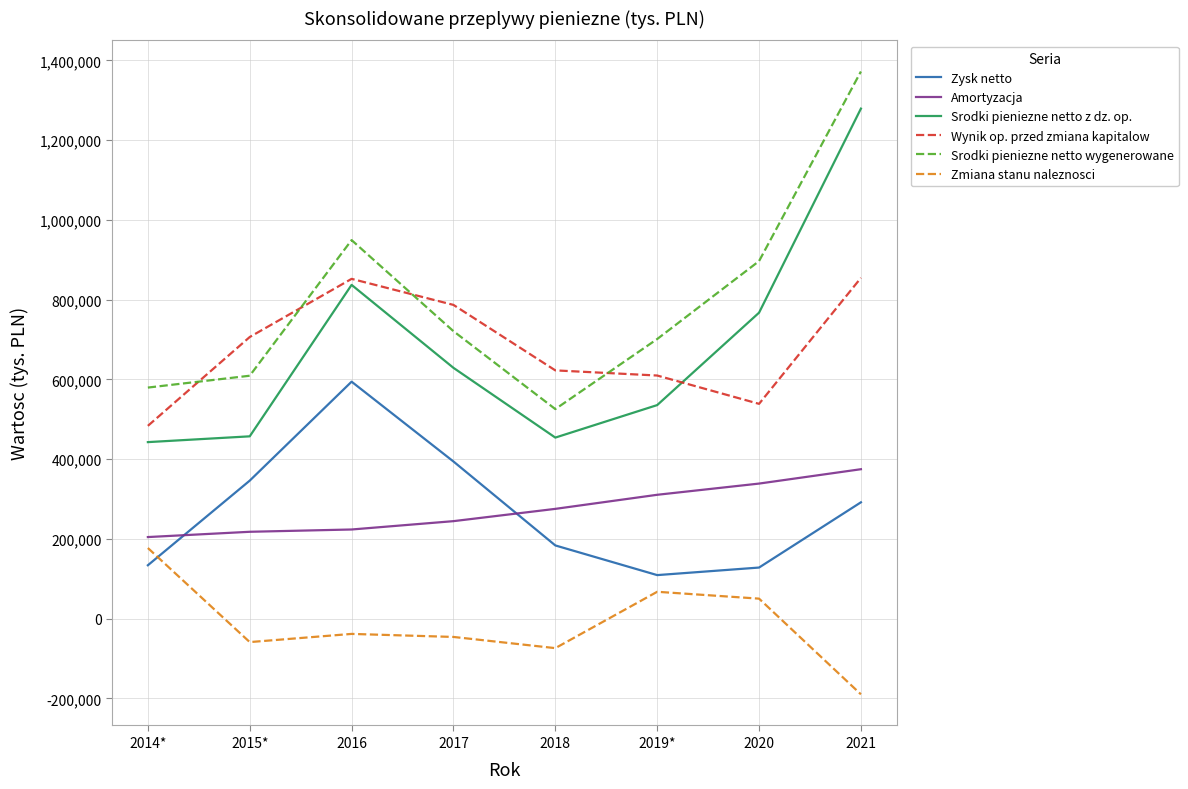

At which category does Srodki pieniezne netto z dz. op. reach its first local valley?

2018